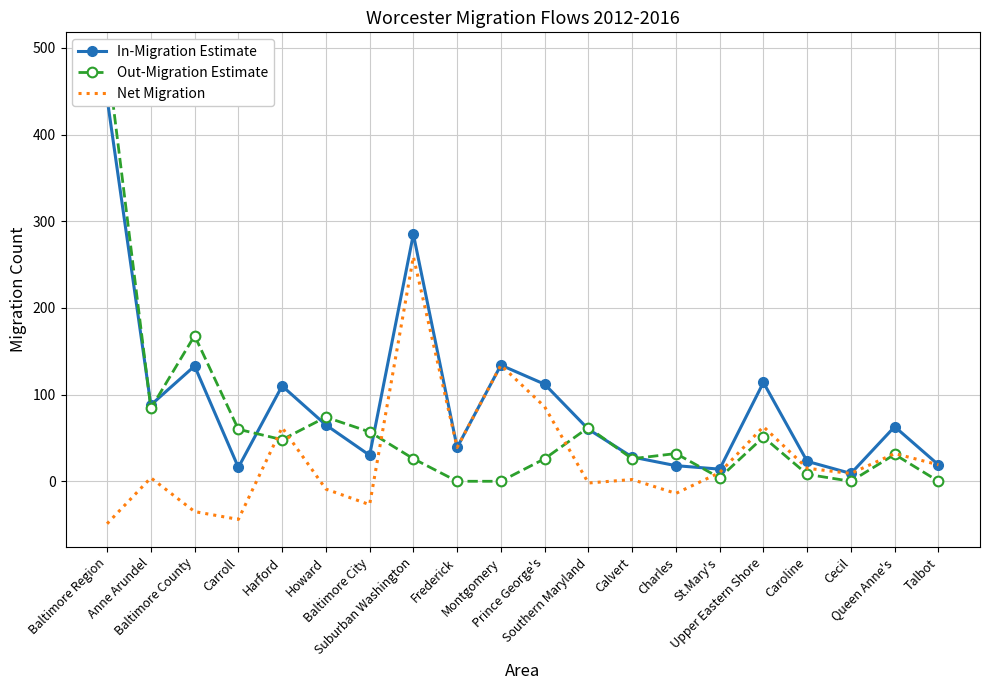

What position from the right is Carroll?

17